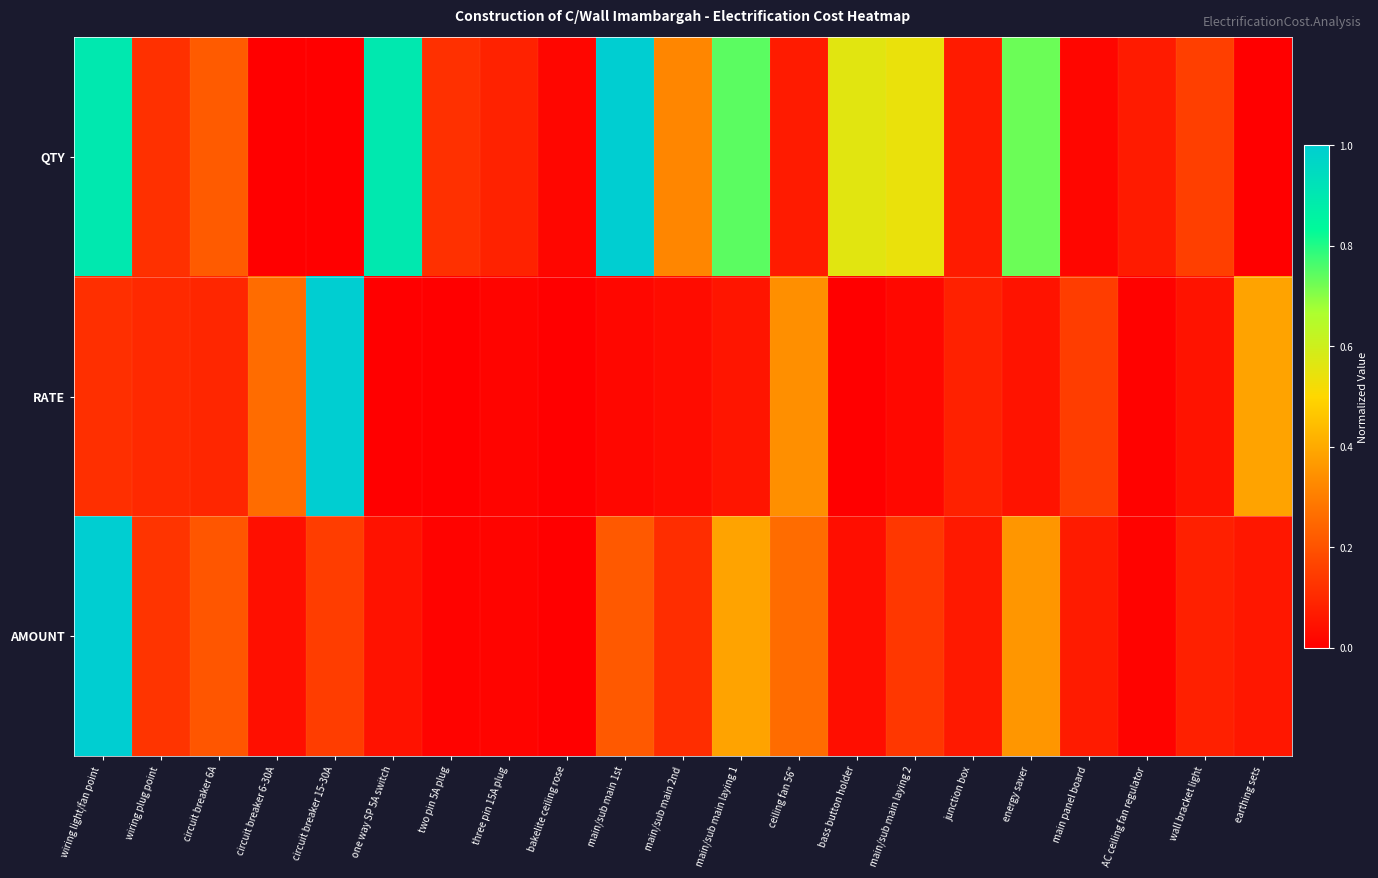

Reading left to right, extract all data points from this chart.

QTY: wiring light/fan point=0.9	wiring plug point=0.1	circuit breaker 6A=0.2	circuit breaker 6-30A=0.0	circuit breaker 15-30A=0.0	one way SP 5A switch=0.9	two pin 5A plug=0.1	three pin 15A plug=0.1	bakelite ceiling rose=0.0	main/sub main 1st=1.0	main/sub main 2nd=0.3	main/sub main laying 1=0.7	ceiling fan 56"=0.1	bass button holder=0.6	main/sub main laying 2=0.5	junction box=0.1	energy saver=0.7	main panel board=0.0	AC ceiling fan regulator=0.1	wall bracket light=0.2	earthing sets=0.0
RATE: wiring light/fan point=0.1	wiring plug point=0.1	circuit breaker 6A=0.1	circuit breaker 6-30A=0.3	circuit breaker 15-30A=1.0	one way SP 5A switch=0.0	two pin 5A plug=0.0	three pin 15A plug=0.0	bakelite ceiling rose=0.0	main/sub main 1st=0.0	main/sub main 2nd=0.0	main/sub main laying 1=0.1	ceiling fan 56"=0.3	bass button holder=0.0	main/sub main laying 2=0.0	junction box=0.1	energy saver=0.0	main panel board=0.1	AC ceiling fan regulator=0.0	wall bracket light=0.0	earthing sets=0.4
AMOUNT: wiring light/fan point=1.0	wiring plug point=0.1	circuit breaker 6A=0.2	circuit breaker 6-30A=0.0	circuit breaker 15-30A=0.1	one way SP 5A switch=0.0	two pin 5A plug=0.0	three pin 15A plug=0.0	bakelite ceiling rose=0.0	main/sub main 1st=0.2	main/sub main 2nd=0.1	main/sub main laying 1=0.4	ceiling fan 56"=0.3	bass button holder=0.0	main/sub main laying 2=0.1	junction box=0.1	energy saver=0.4	main panel board=0.1	AC ceiling fan regulator=0.0	wall bracket light=0.1	earthing sets=0.1